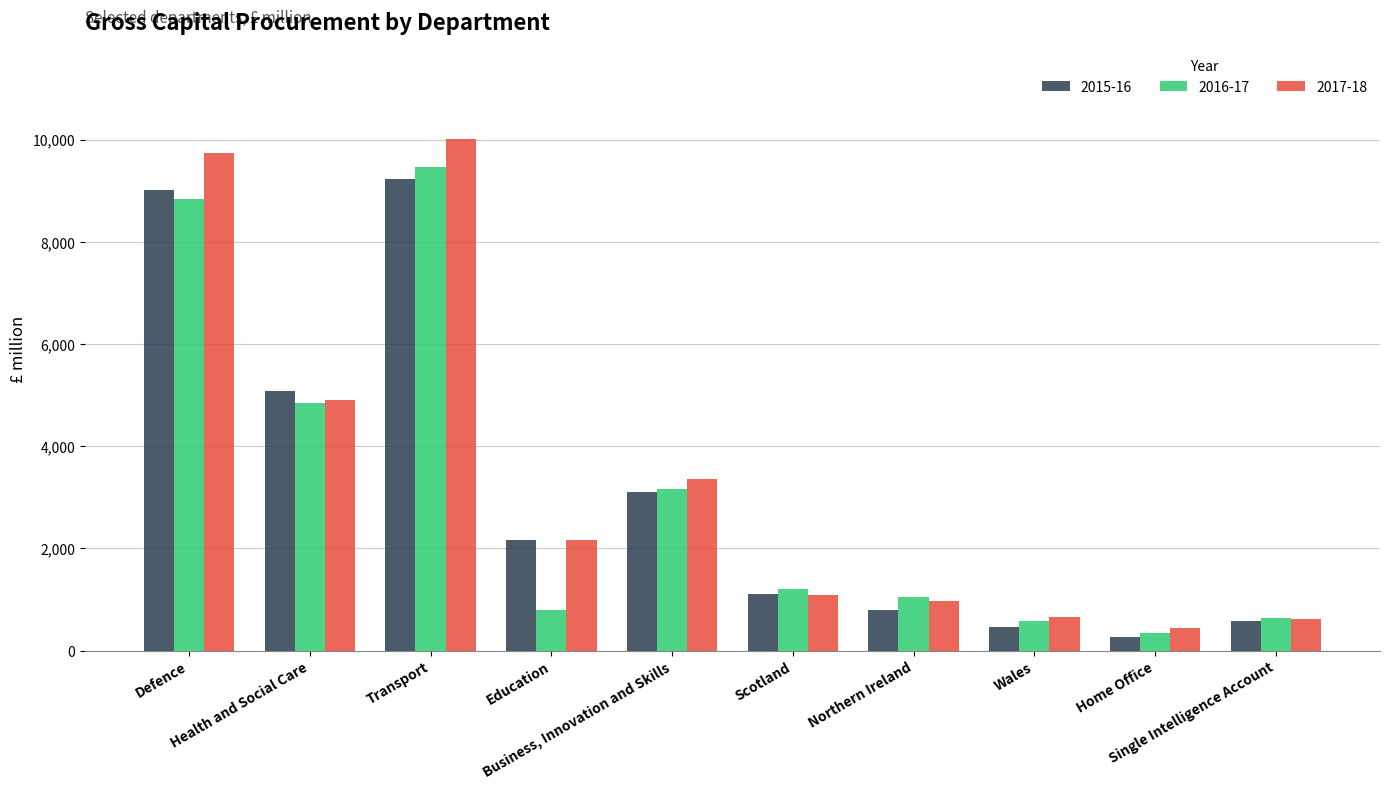

Is the value of 2016-17 at Business, Innovation and Skills greater than the value of 2017-18 at Wales?

Yes